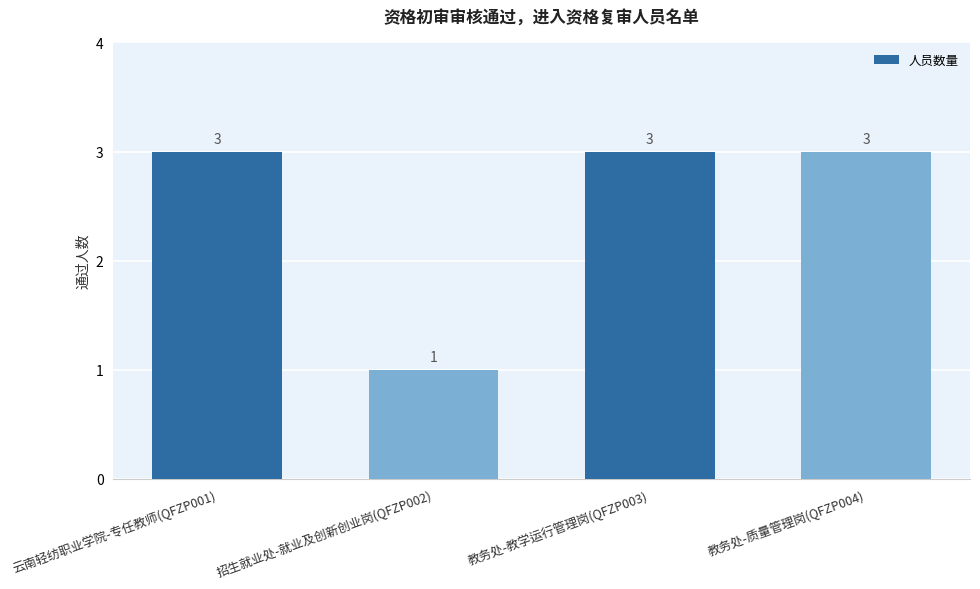

What is the sum of the values at 招生就业处-就业及创新创业岗(QFZP002) and 教务处-质量管理岗(QFZP004)?

4